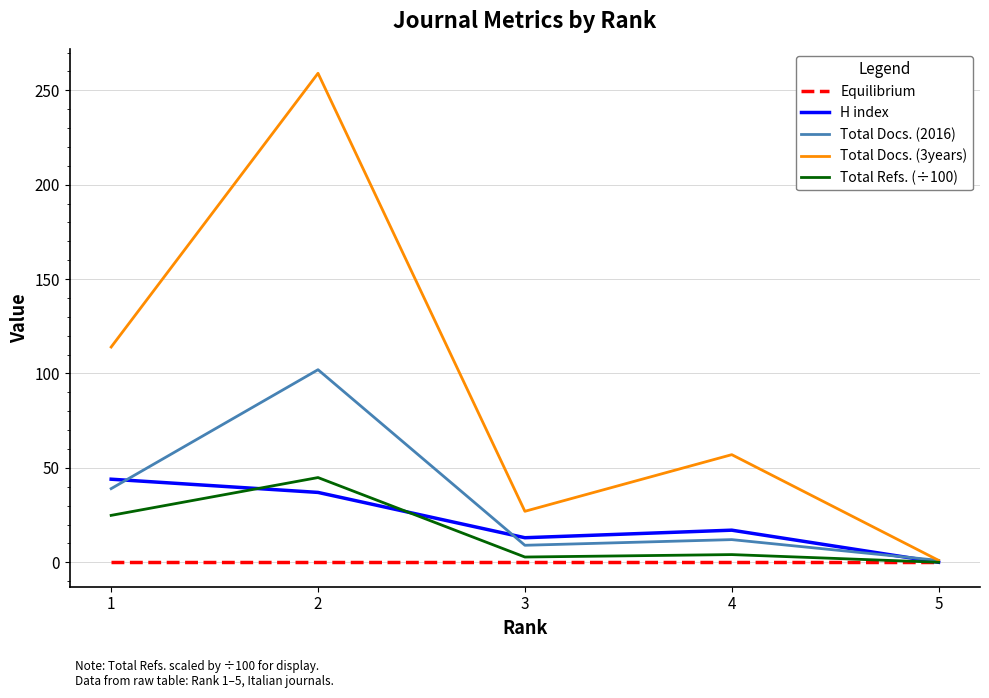

What is the difference between the second highest and second lowest values in the Total Docs. (3years) series?

87.0